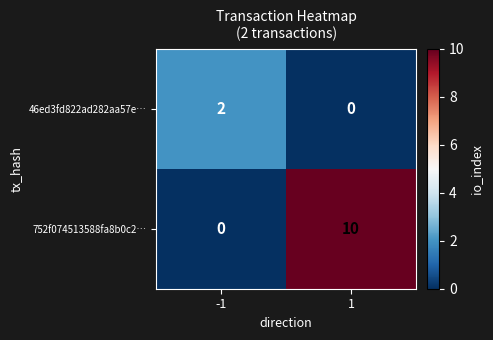

Read the 752f074513588fa8b0c2… value at 1, to the nearest 10.

10